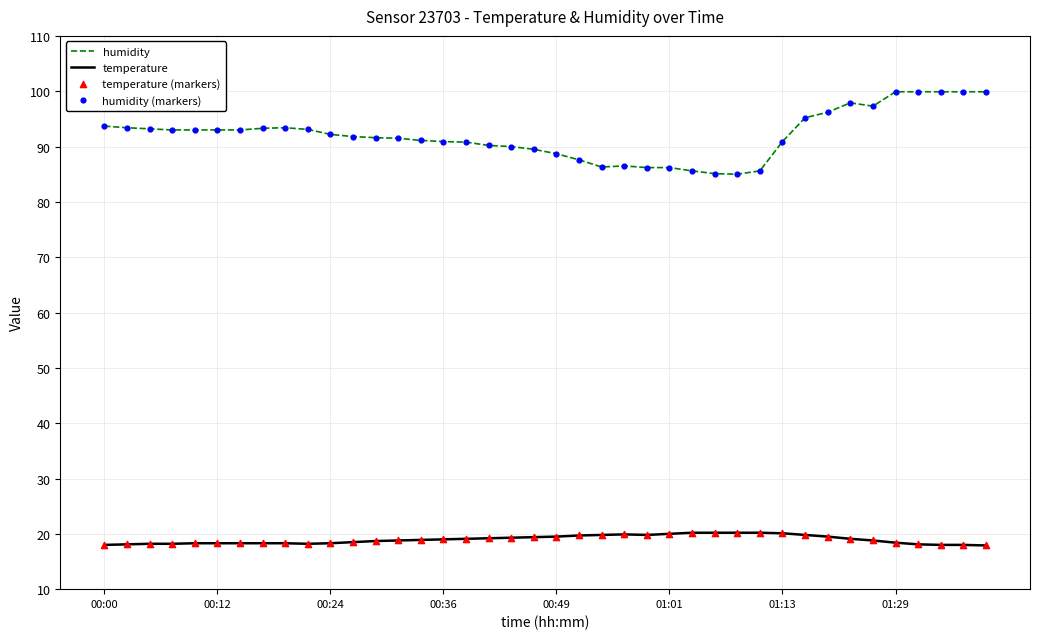

Which series has the largest total across all categories?

humidity